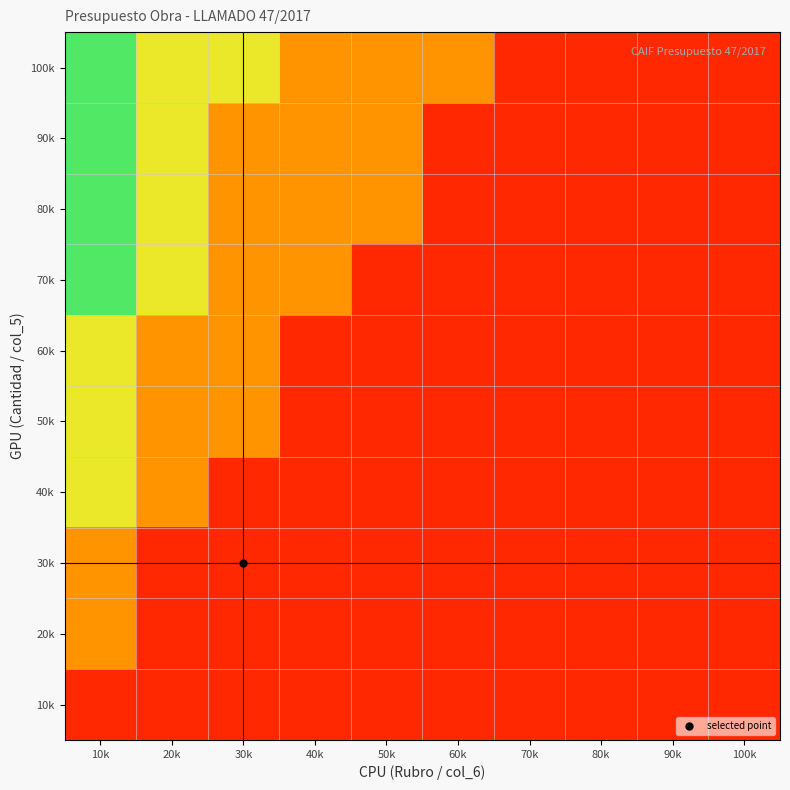

Reading right to left, extract all data points from this chart.

100k: 100k=0.1	90k=0.1	80k=0.1	70k=0.1	60k=0.3	50k=0.3	40k=0.3	30k=0.6	20k=0.6	10k=0.9
90k: 100k=0.1	90k=0.1	80k=0.1	70k=0.1	60k=0.1	50k=0.3	40k=0.3	30k=0.3	20k=0.6	10k=0.9
80k: 100k=0.1	90k=0.1	80k=0.1	70k=0.1	60k=0.1	50k=0.3	40k=0.3	30k=0.3	20k=0.6	10k=0.9
70k: 100k=0.1	90k=0.1	80k=0.1	70k=0.1	60k=0.1	50k=0.1	40k=0.3	30k=0.3	20k=0.6	10k=0.9
60k: 100k=0.1	90k=0.1	80k=0.1	70k=0.1	60k=0.1	50k=0.1	40k=0.1	30k=0.3	20k=0.3	10k=0.6
50k: 100k=0.1	90k=0.1	80k=0.1	70k=0.1	60k=0.1	50k=0.1	40k=0.1	30k=0.3	20k=0.3	10k=0.6
40k: 100k=0.1	90k=0.1	80k=0.1	70k=0.1	60k=0.1	50k=0.1	40k=0.1	30k=0.1	20k=0.3	10k=0.6
30k: 100k=0.1	90k=0.1	80k=0.1	70k=0.1	60k=0.1	50k=0.1	40k=0.1	30k=0.1	20k=0.1	10k=0.3
20k: 100k=0.1	90k=0.1	80k=0.1	70k=0.1	60k=0.1	50k=0.1	40k=0.1	30k=0.1	20k=0.1	10k=0.3
10k: 100k=0.1	90k=0.1	80k=0.1	70k=0.1	60k=0.1	50k=0.1	40k=0.1	30k=0.1	20k=0.1	10k=0.1